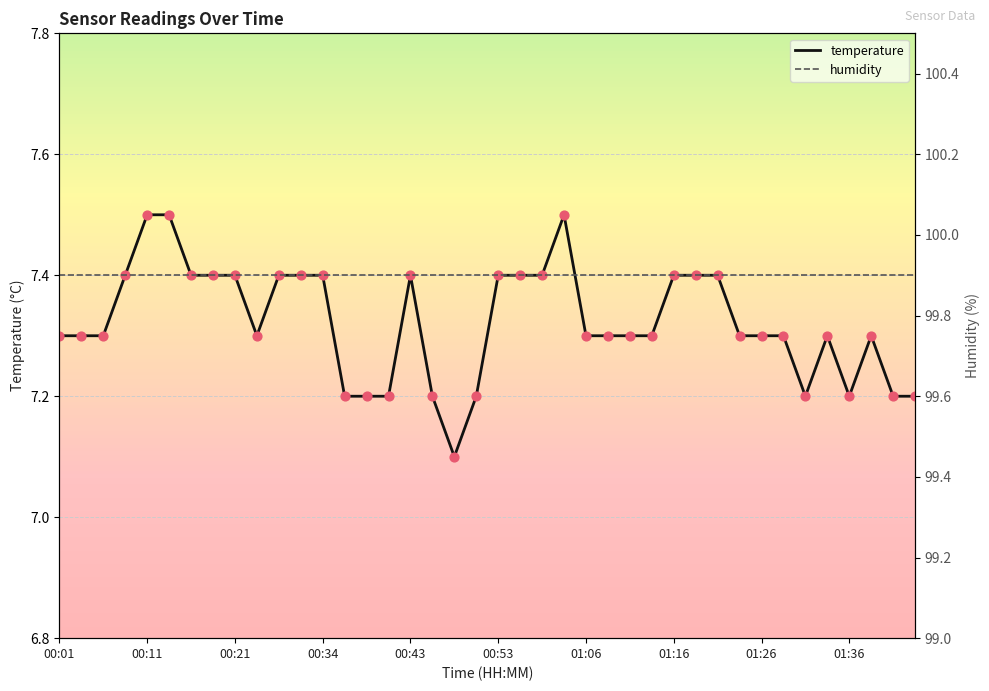

What is the minimum value for temperature?

7.1